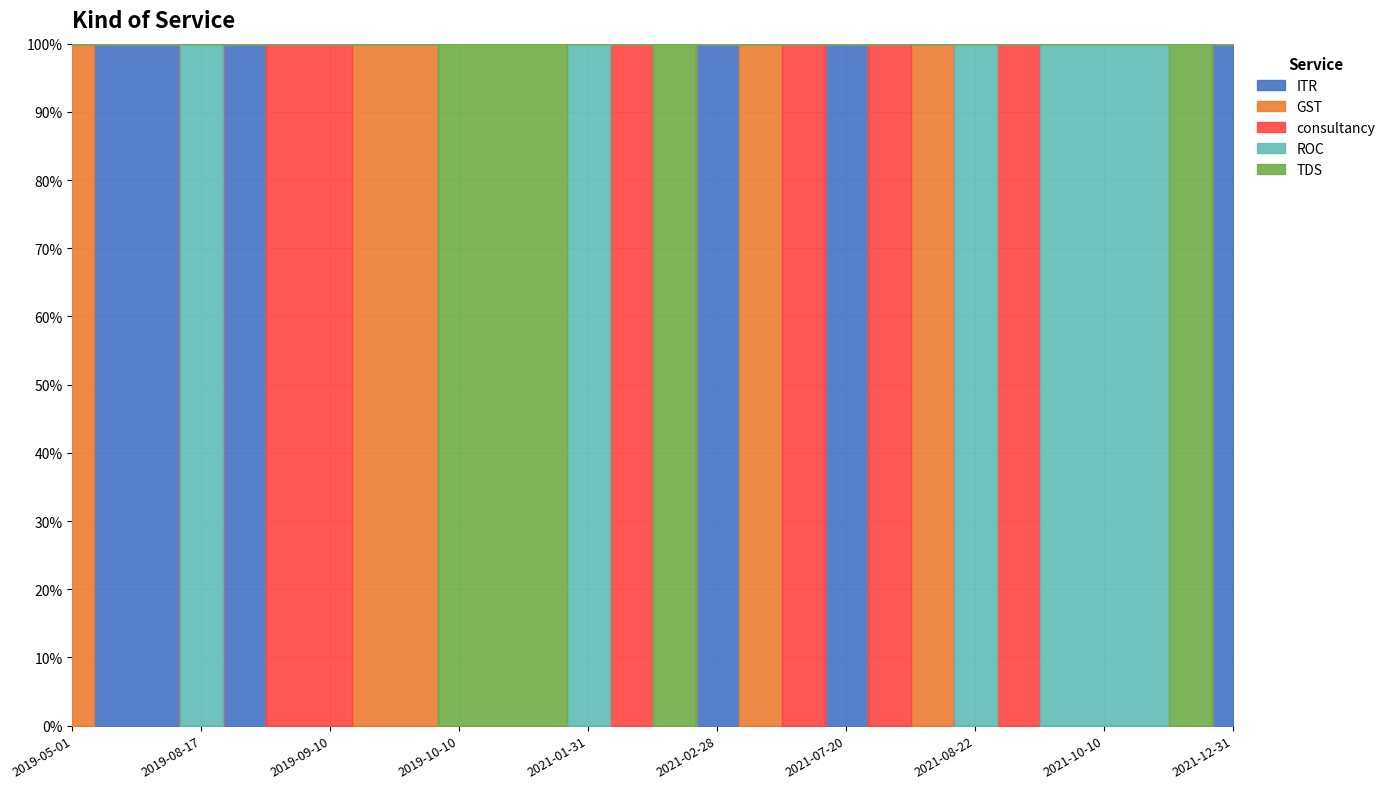

At which label does ITR reach its peak?

2019-07-19